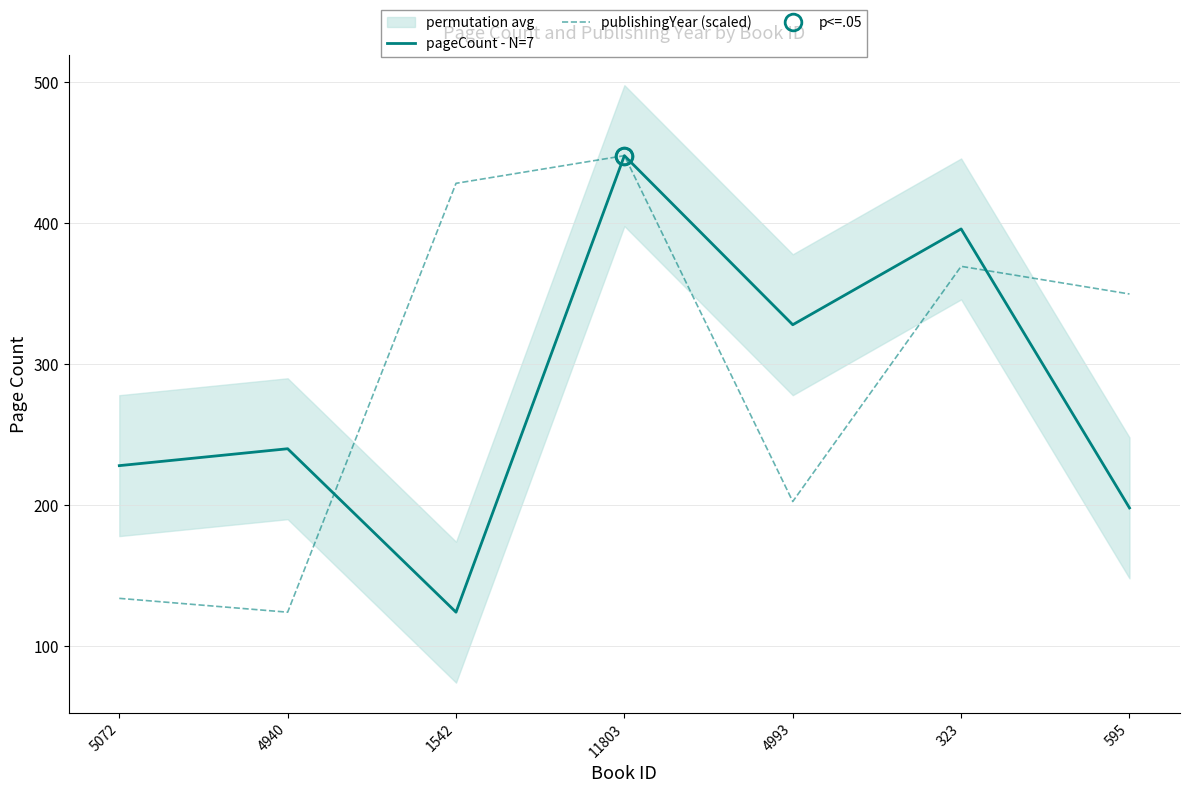

Reading right to left, list all the values displayed in this chart.

pageCount - N=7: 595=198.0	323=396.0	4993=328.0	11803=448.0	1542=124.0	4940=240.0	5072=228.0
publishingYear (scaled): 595=349.8	323=369.5	4993=202.5	11803=448.0	1542=428.4	4940=124.0	5072=133.8